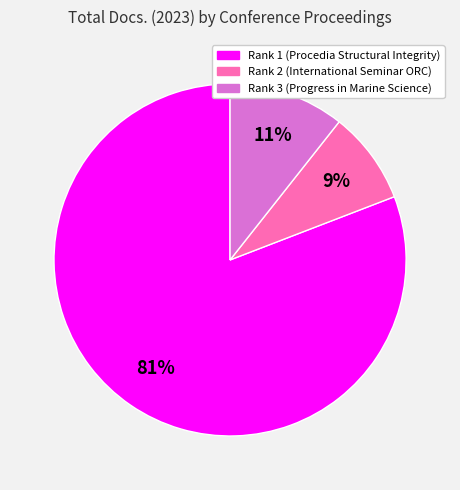

How many slices are in this pie chart?

3